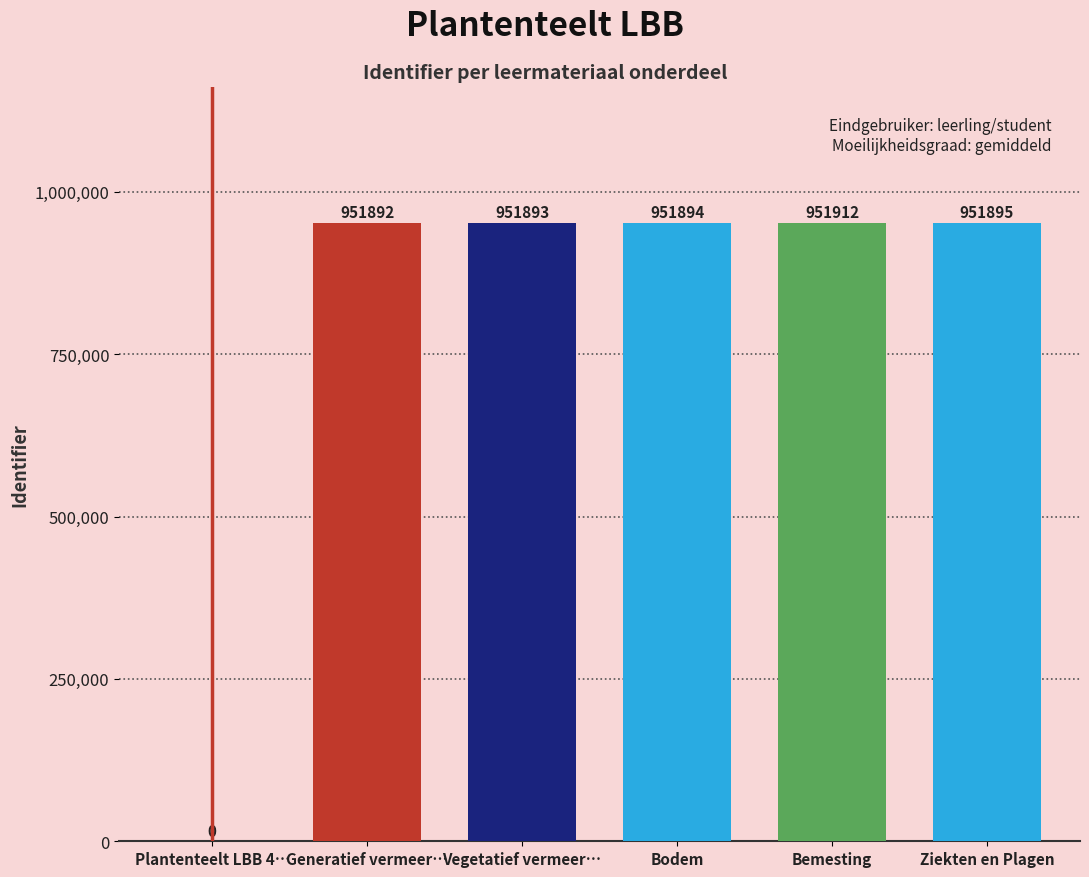

What is the change in value from Vegetatief vermeer… to Ziekten en Plagen?

+2